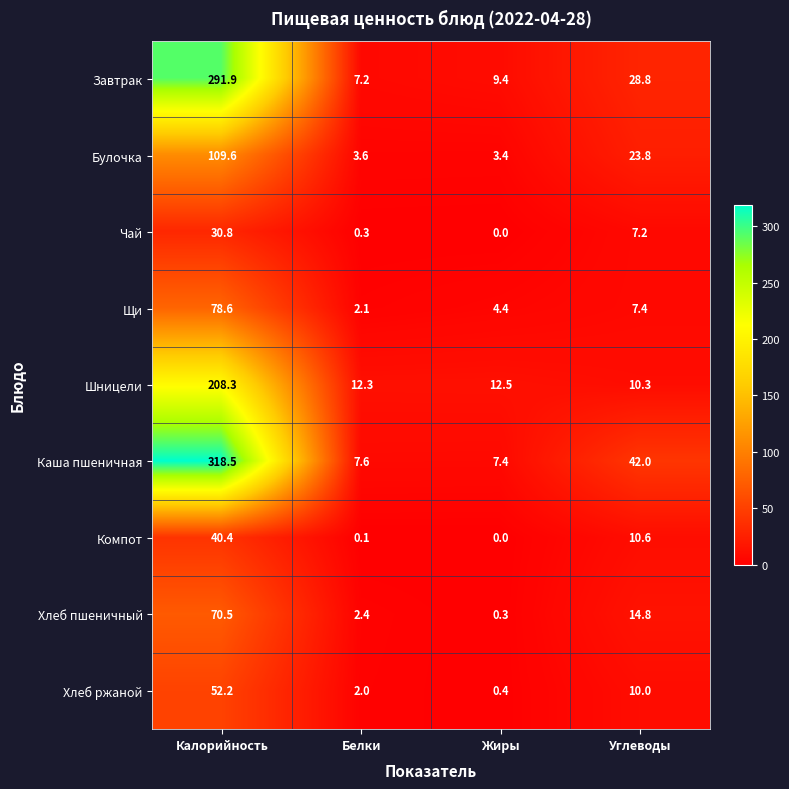

Is it true that Булочка equals 109.6 at Калорийность?

True